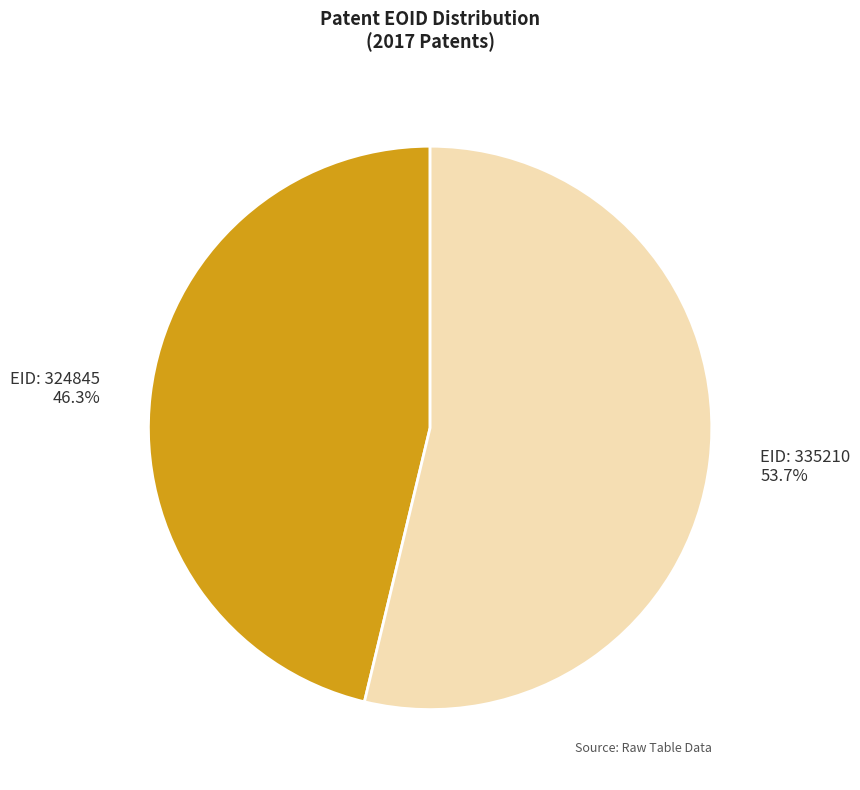

To the nearest percent, what percentage of the pie is EID: 324845?

46%